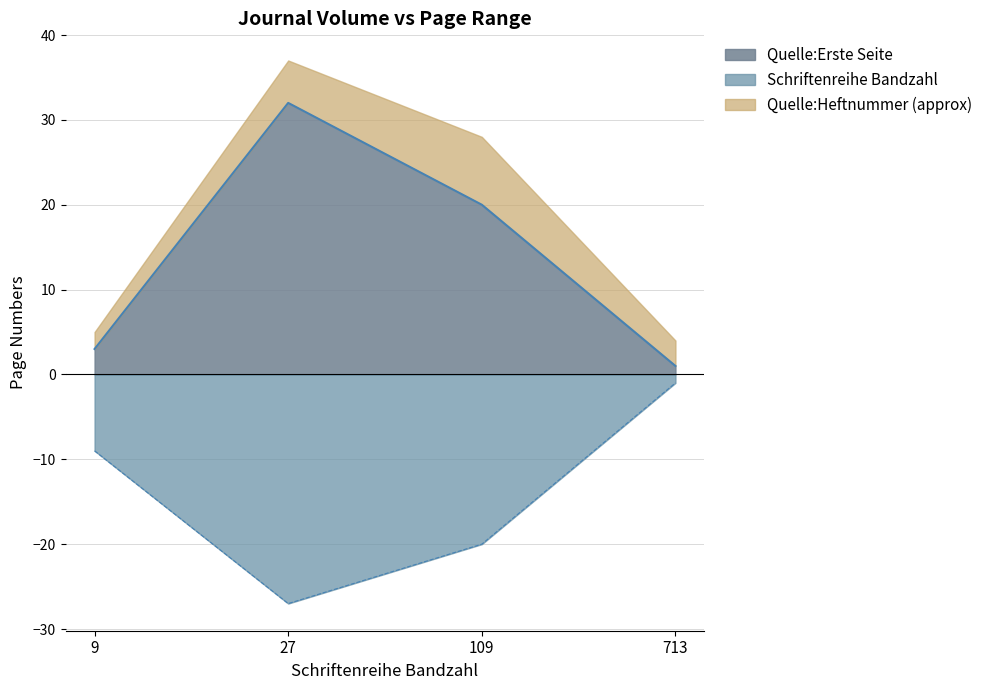

Which has a higher value, 9 or 27?

27